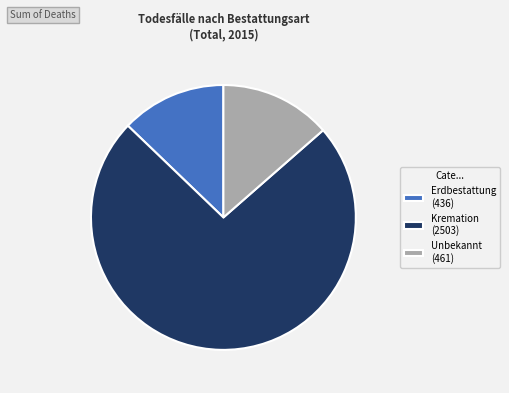

True or false: Erdbestattung accounts for 23% of the total.

False